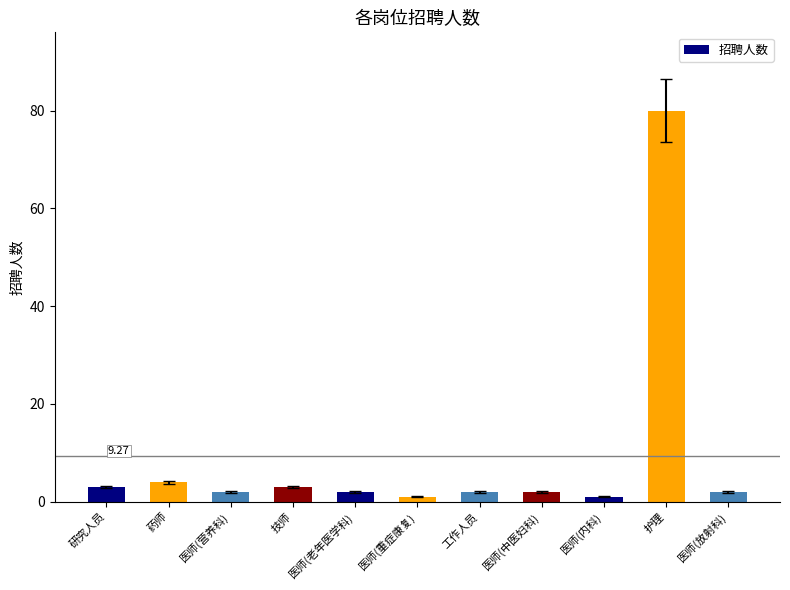

Which category has the highest value across all series?

护理